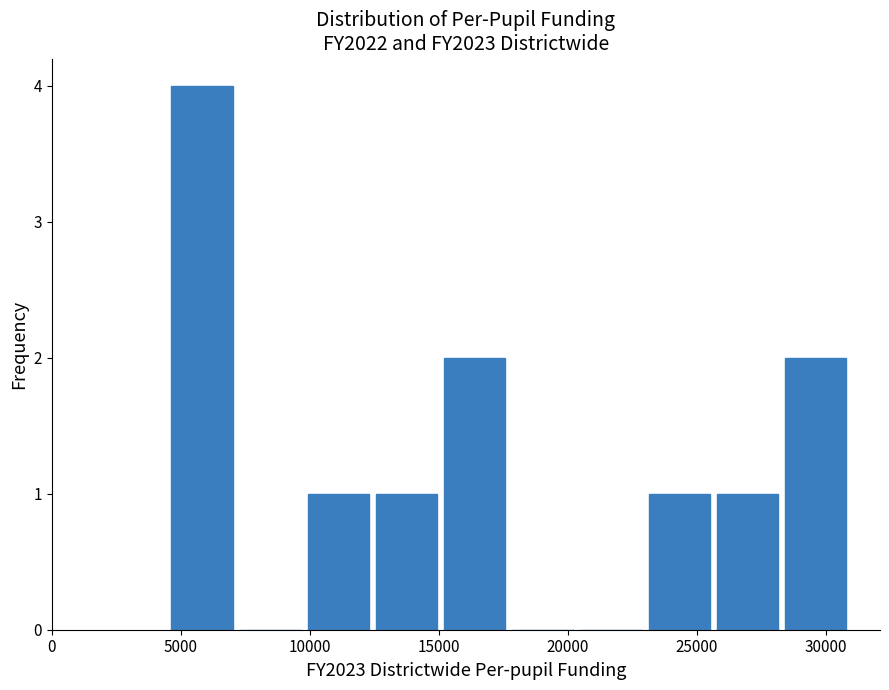

Reading left to right, transcribe this chart: for each bar, give the range it covers on the x-axis and its height. Neither the bar edges nor the heights are printed on the chart, so give them approximately, as read against the axes.

4500 to 7000: 4
7000 to 10000: 0
10000 to 12500: 1
12500 to 15000: 1
15000 to 17500: 2
17500 to 20500: 0
20500 to 23000: 0
23000 to 25500: 1
25500 to 28500: 1
28500 to 31000: 2